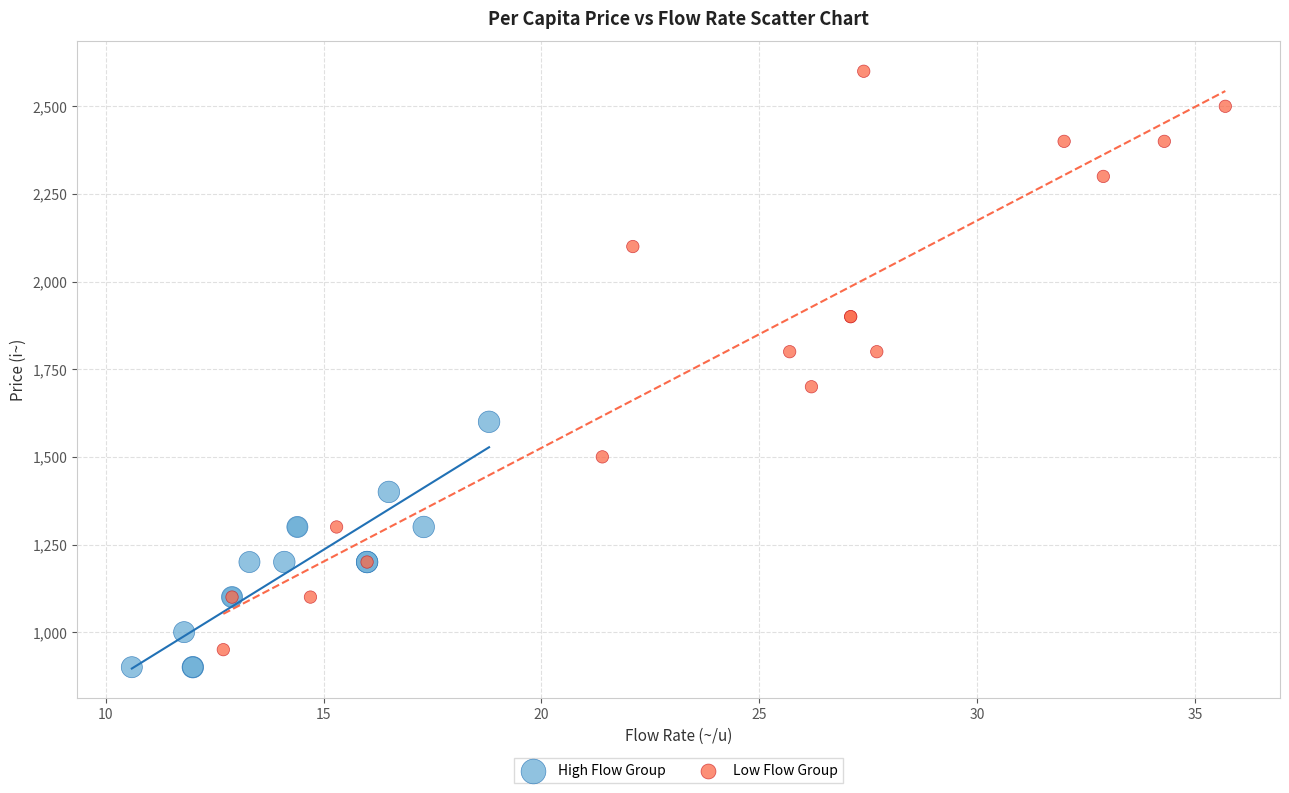

Which series contains the highest Y value?

Low Flow Group